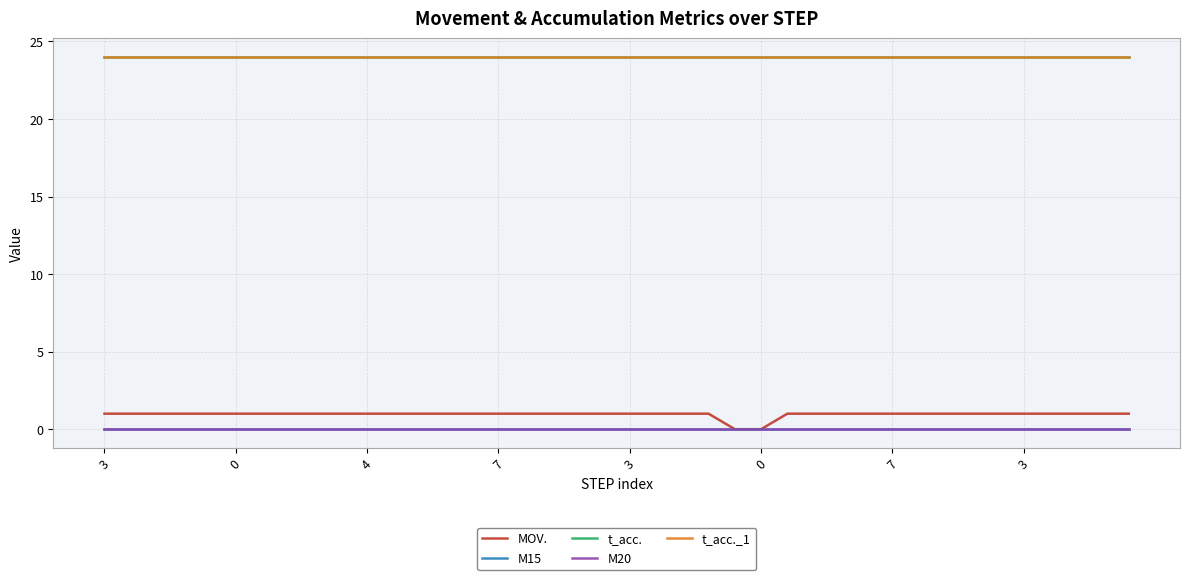

What is the label of the 1st point from the left?

3